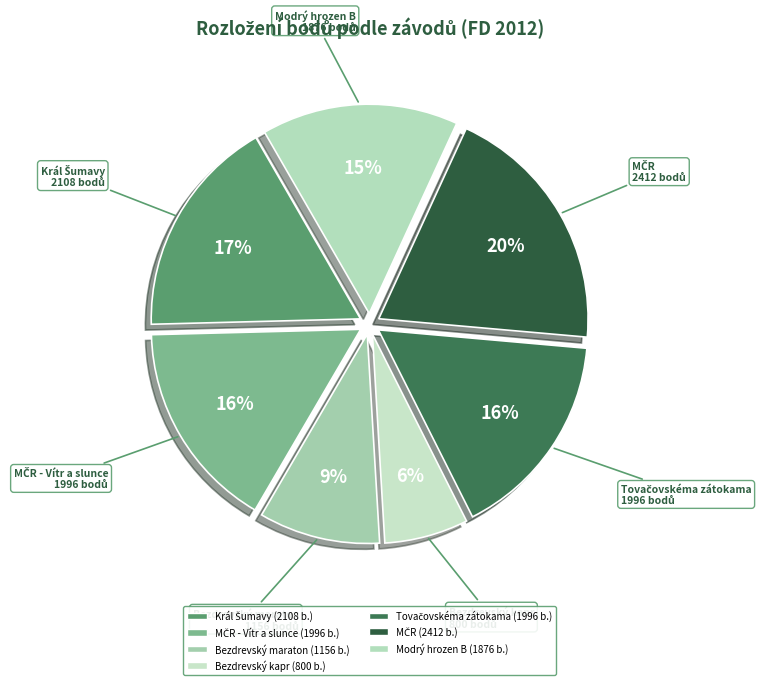

How many slices are in this pie chart?

7